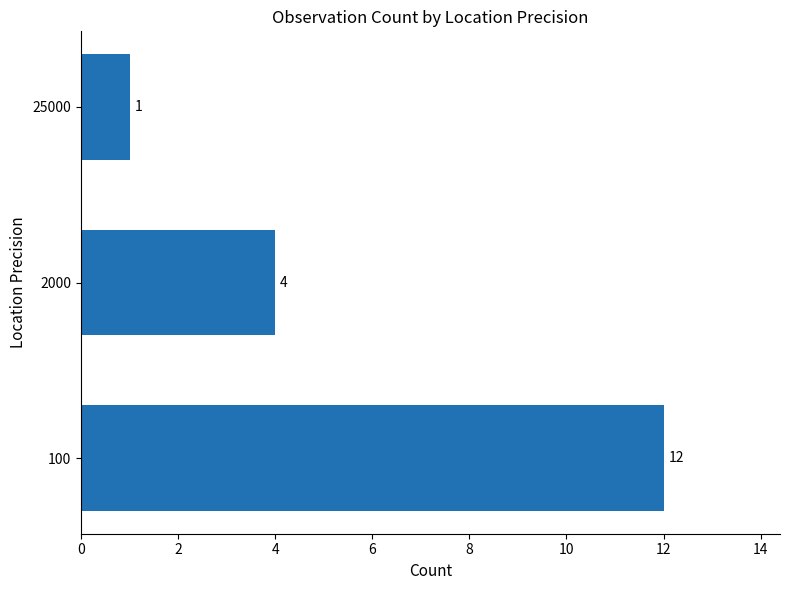

Rank the categories by value from highest to lowest.

100, 2000, 25000